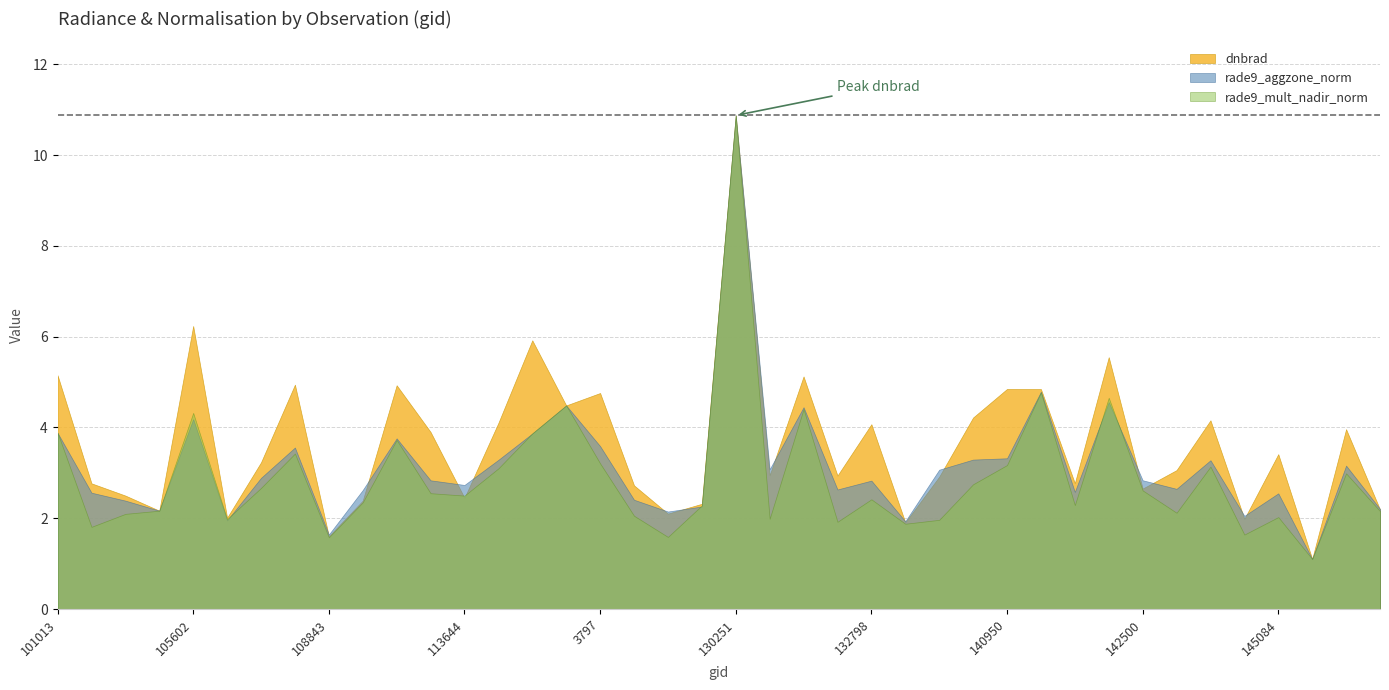

At which label does rade9_aggzone_norm first exceed 2?

101013